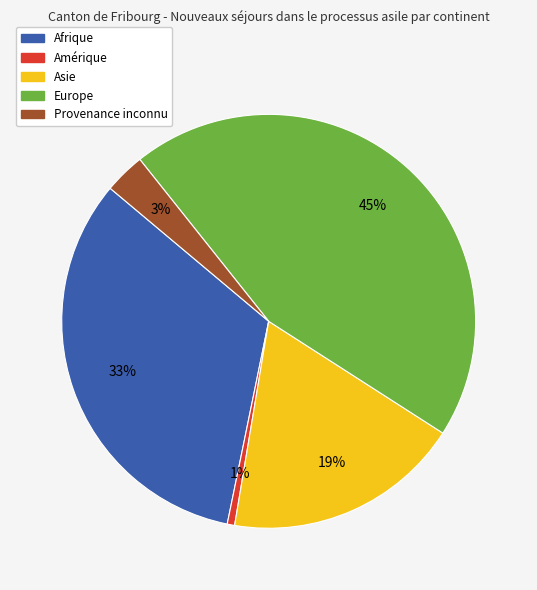

To the nearest percent, what is the combined percentage of Asie and Provenance inconnu?

22%